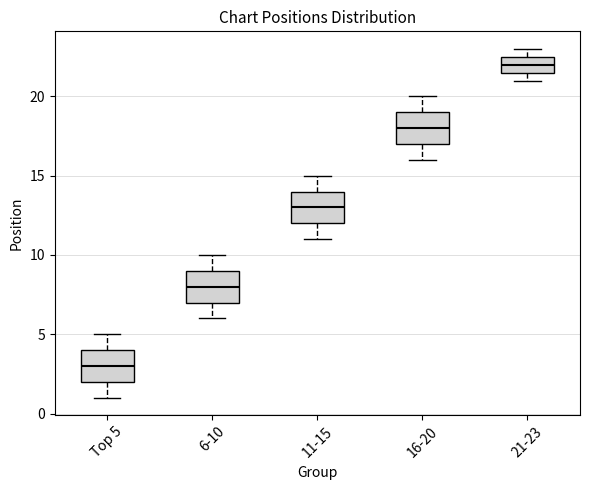

Reading left to right, transcribe this box plot: for each box, give where its median line is, the range the box spans, and where its two whiskers end, as read against the y-axis. The values are not printed on the chart, so give them approximately, as read against the axis.

Top 5: median 3.0, box 2.0 to 4.0, whiskers 1.0 to 5.0
6-10: median 8.0, box 7.0 to 9.0, whiskers 6.0 to 10.0
11-15: median 13.0, box 12.0 to 14.0, whiskers 11.0 to 15.0
16-20: median 18.0, box 17.0 to 19.0, whiskers 16.0 to 20.0
21-23: median 22.0, box 21.5 to 22.5, whiskers 21.0 to 23.0